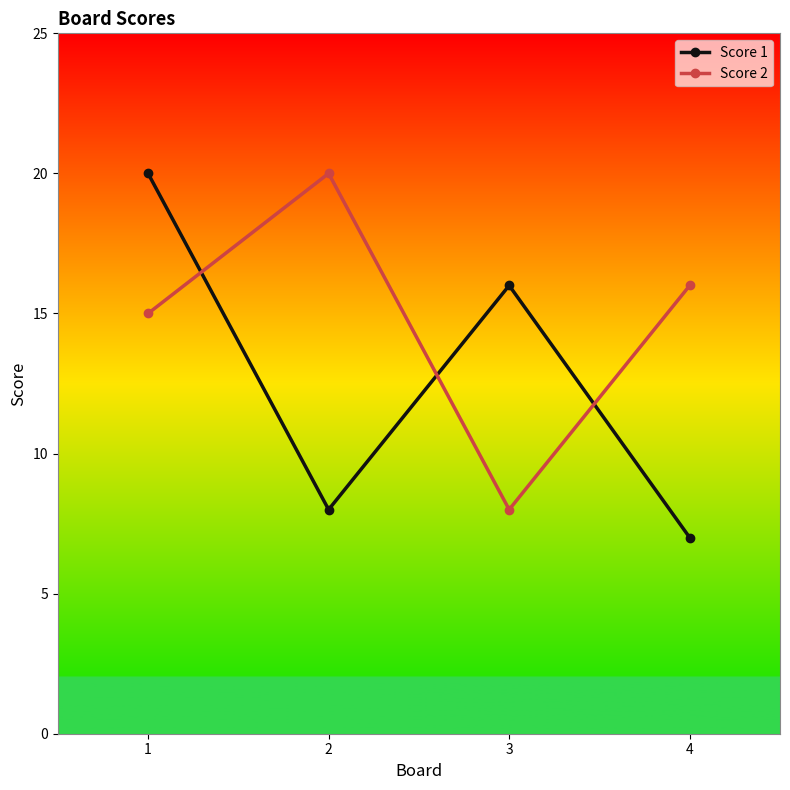

What is the value of the Score 1 point at the 1st from the left?

20